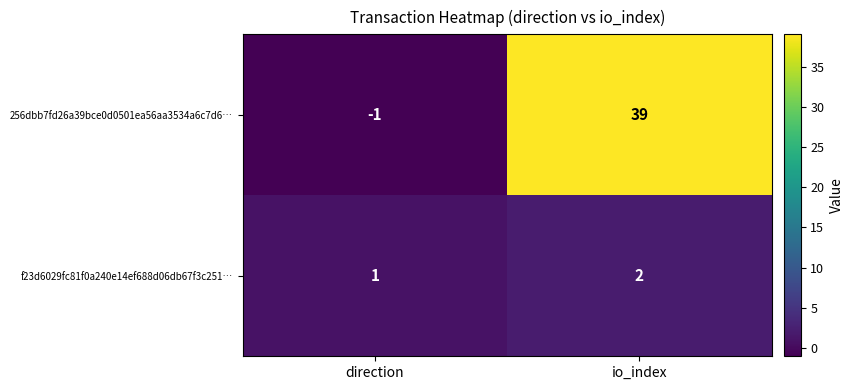

Reading right to left, extract all data points from this chart.

256dbb7fd26a39bce0d0501ea56aa3534a6c7d6…: 39	-1
f23d6029fc81f0a240e14ef688d06db67f3c251…: 2	1